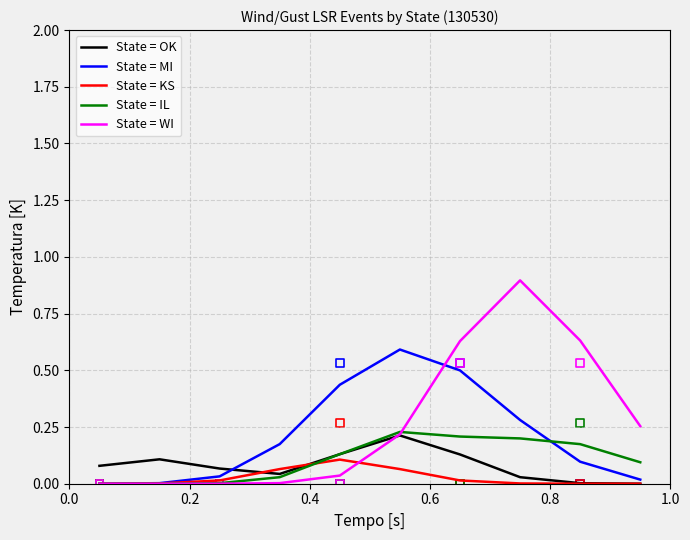

Which series has the largest total across all categories?

State: WI